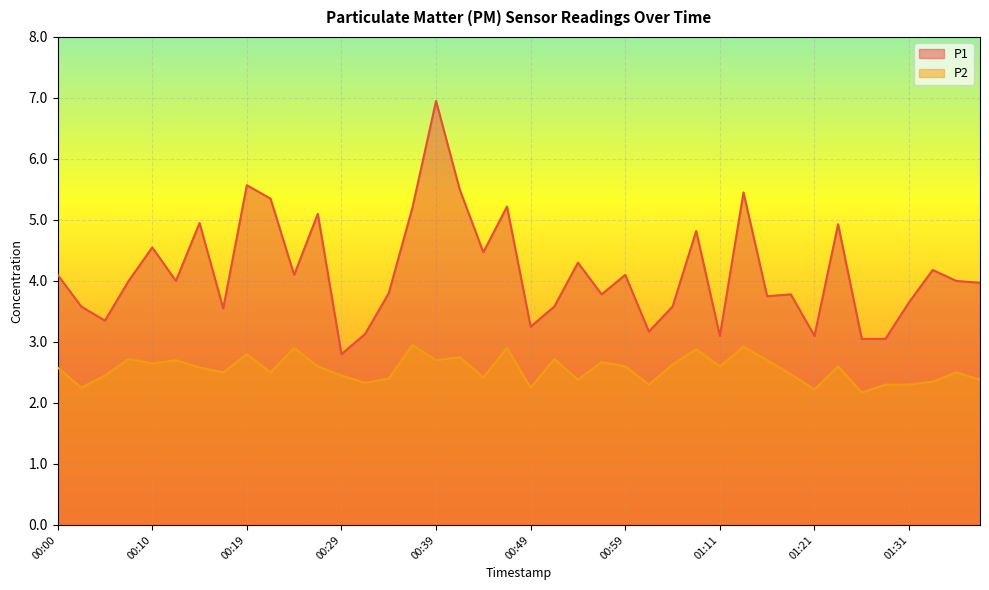

The P1 series shows 2.4 at 01:16. True or false?

False